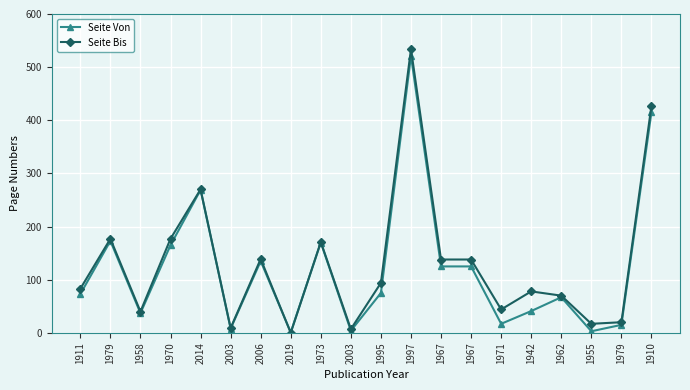

True or false: Seite Von and Seite Bis intersect in this chart.

True